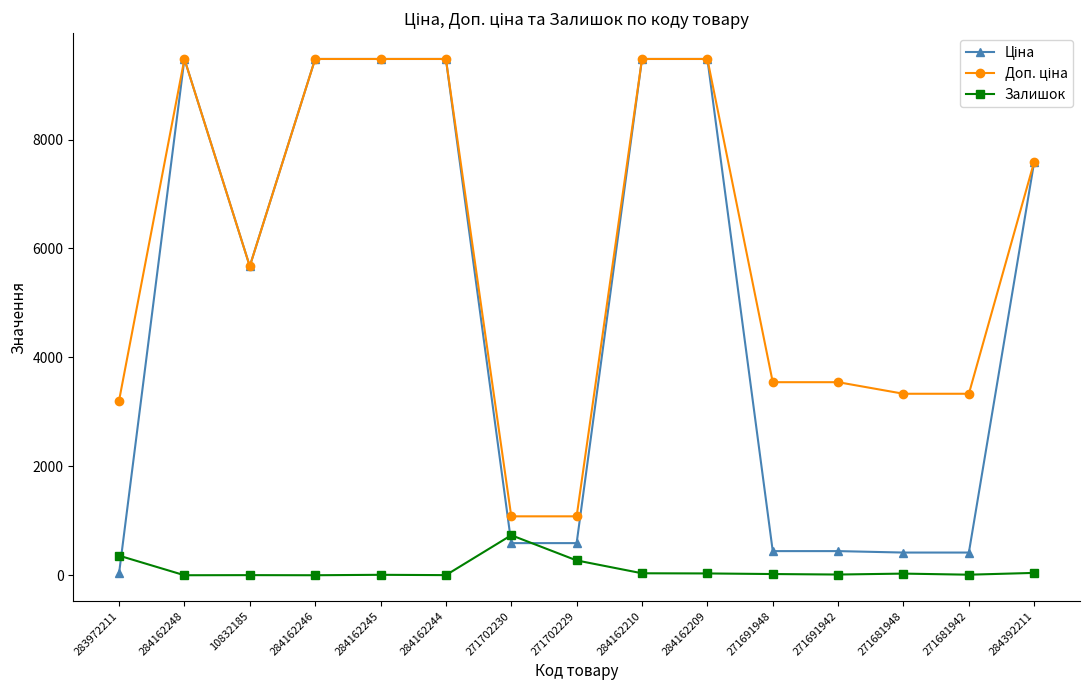

Is it true that Залишок equals 2.0 at 10832185?

True